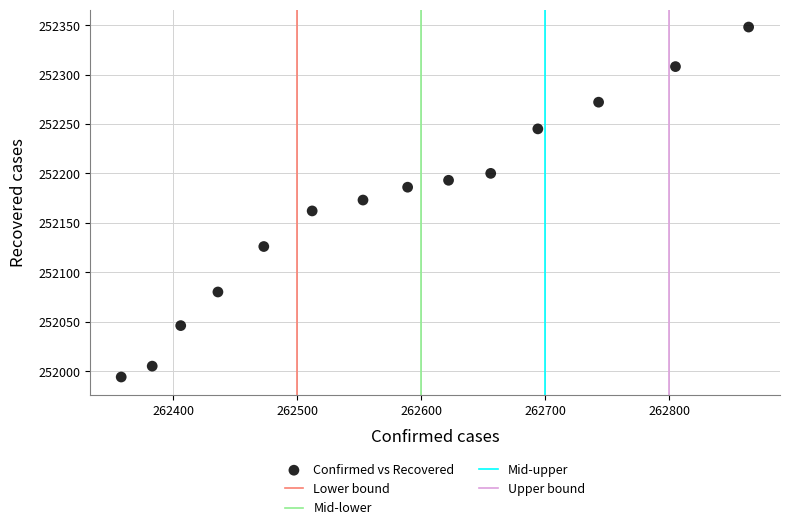

What is the range of X values (max minus min)?

506